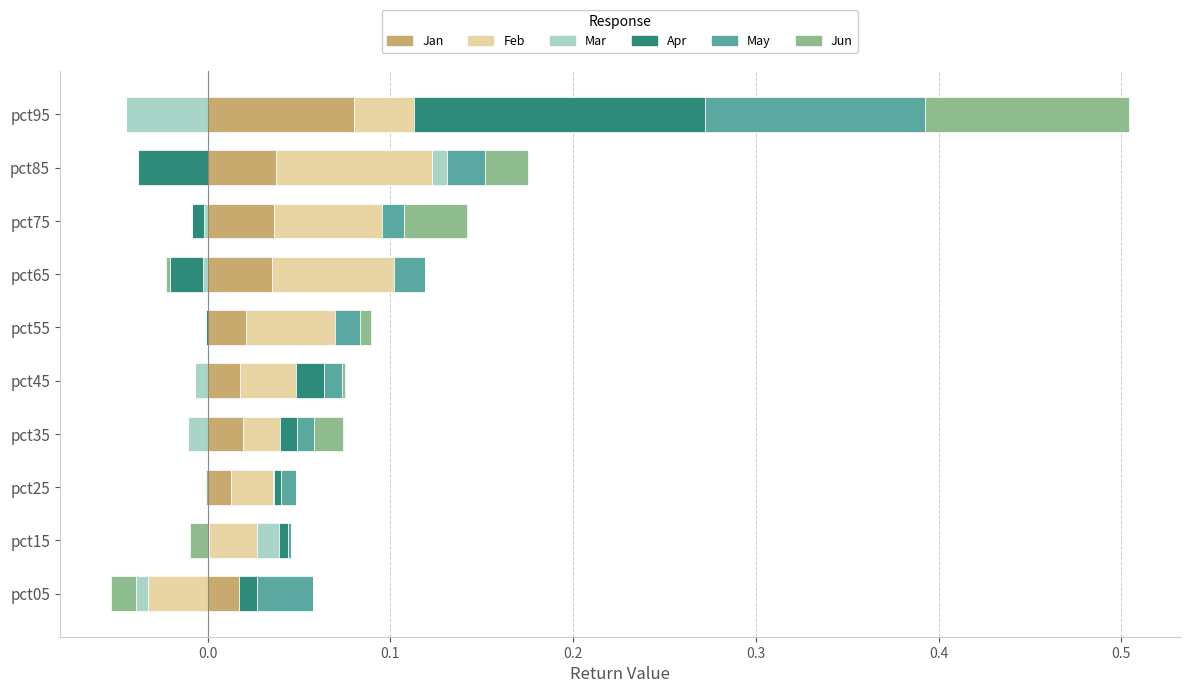

Is it true that Apr equals -0.1 at pct85?

False